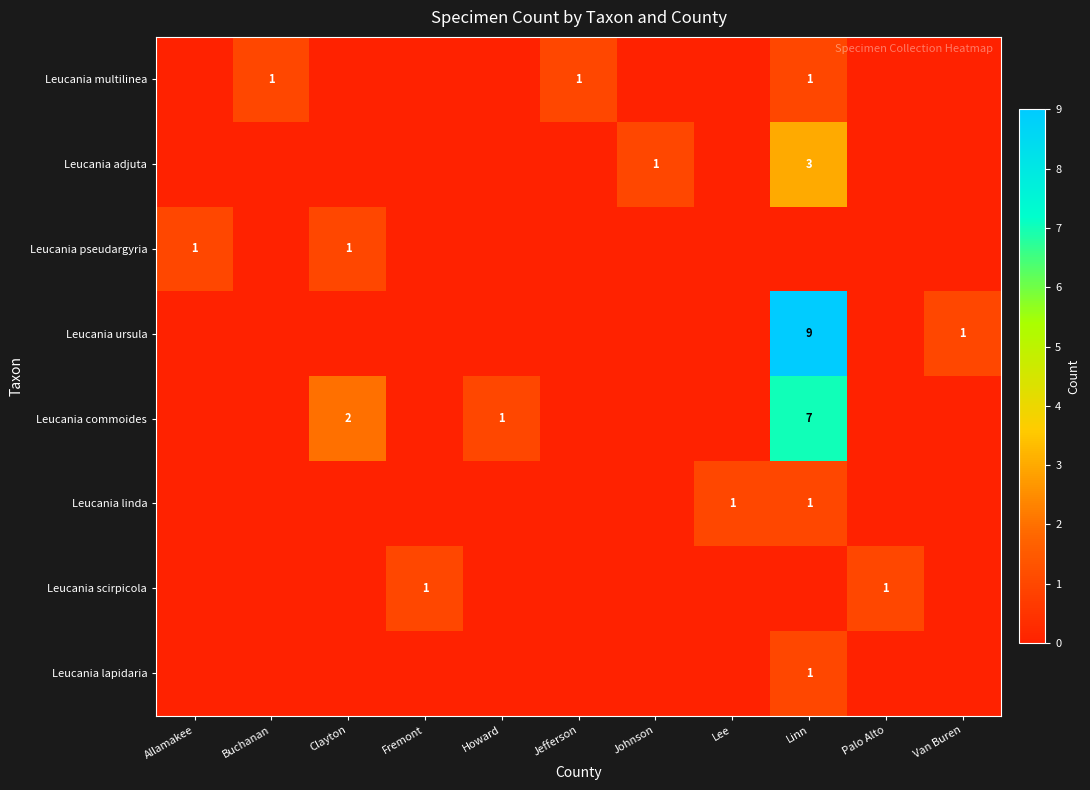

The Leucania commoides series shows 2 at Clayton. True or false?

True